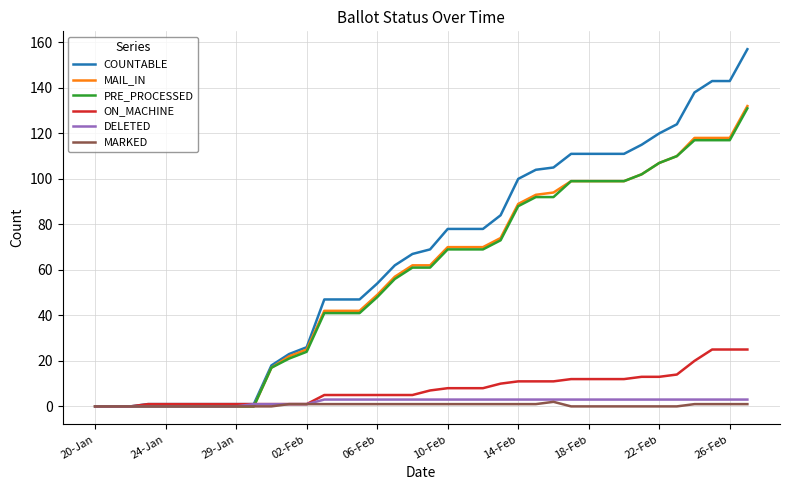

What is the highest value of the PRE_PROCESSED series?

131